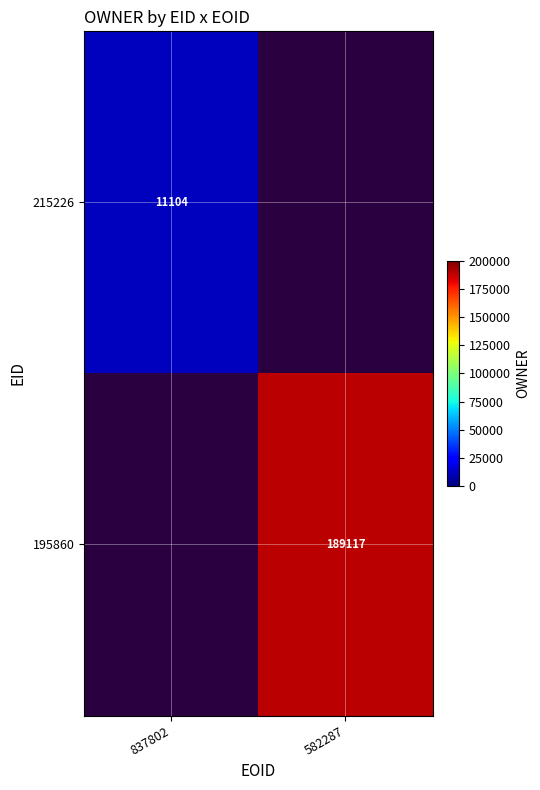

At which category does the chart reach its minimum across all series?

837802